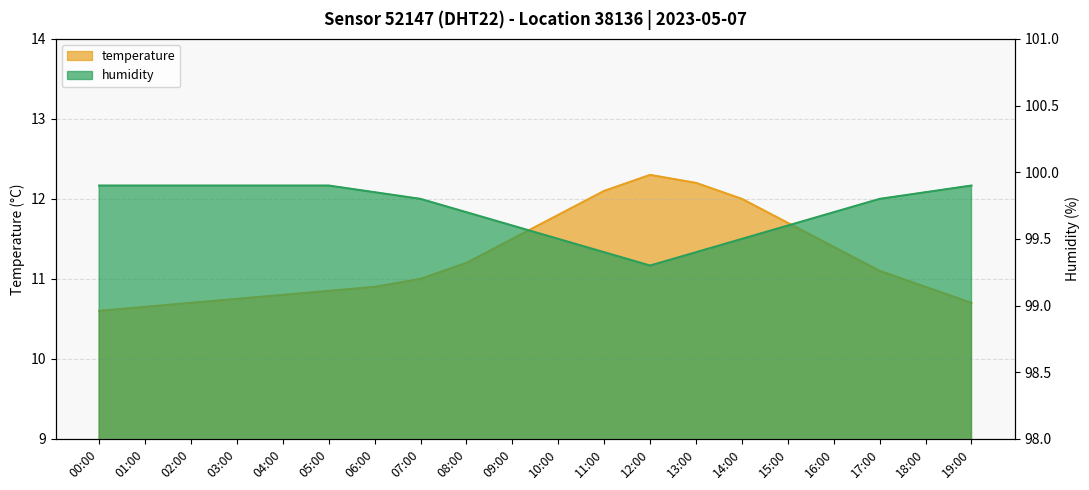

The humidity series shows 99.9 at 05:00. True or false?

True